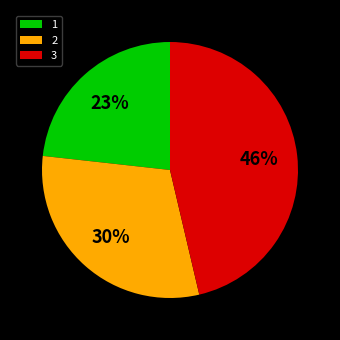

To the nearest percent, what is the difference between the 1 and 3 slice percentages?

23%